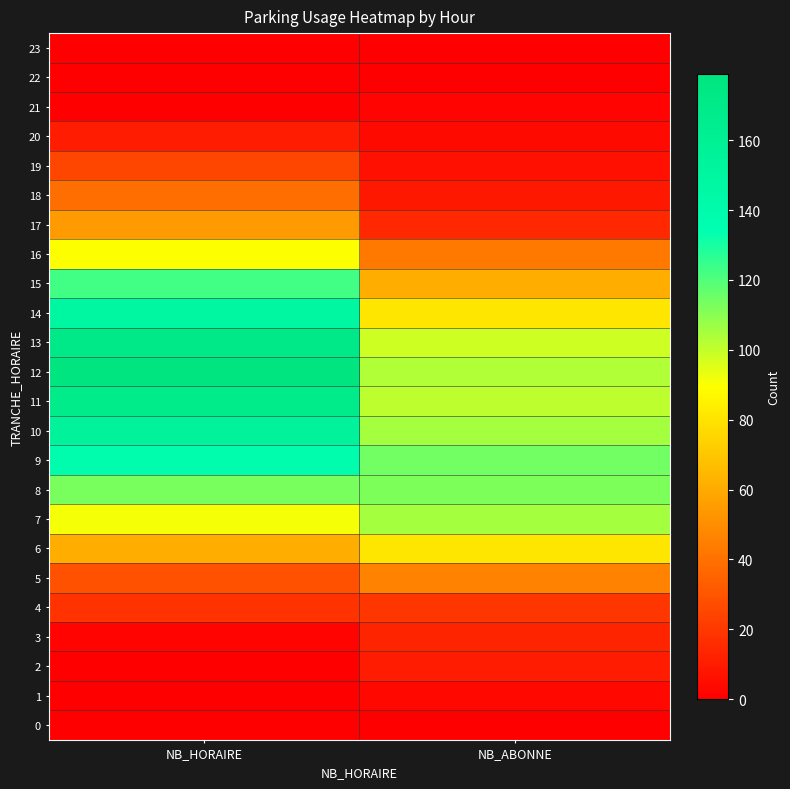

Rank the series by their maximum value, from lowest to highest.

0, 22, 23, 21, 1, 2, 20, 3, 4, 19, 18, 5, 17, 6, 16, 7, 8, 15, 9, 14, 10, 11, 13, 12